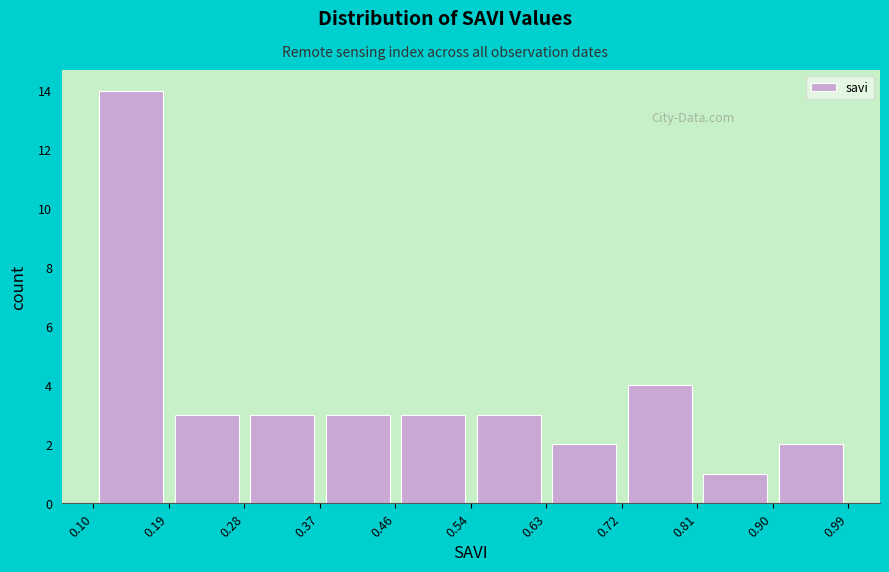

What is the height of the bar covering 0.10 to 0.19 on the x-axis? The values are not printed on the chart, so give them approximately, as read against the axis.

14